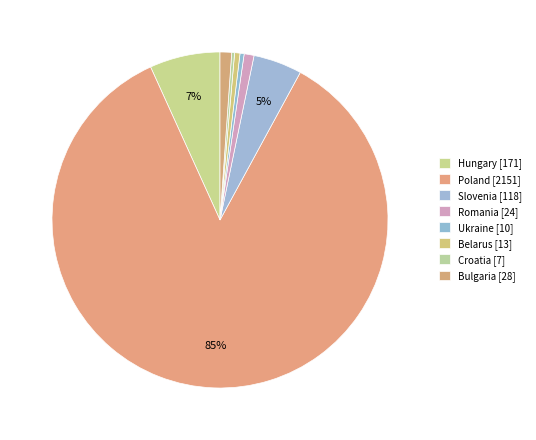

What is the majority slice?

Poland